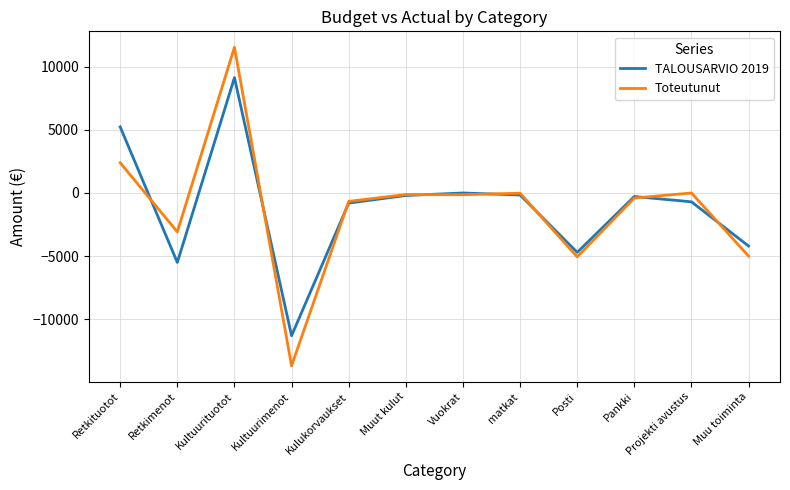

Which series has the widest spread of values?

Toteutunut